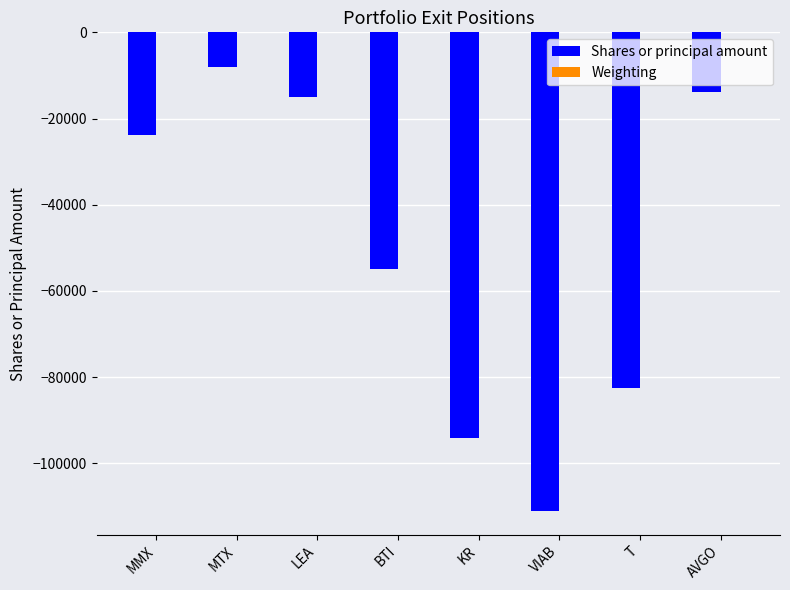

At which category is the sum across all series the highest?

MTX